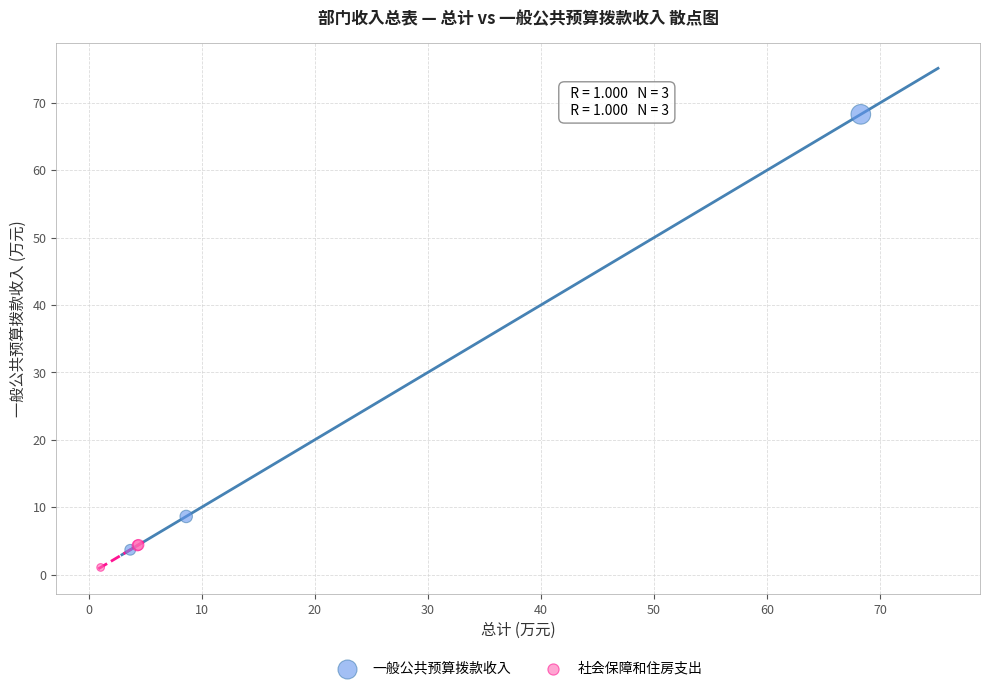

Which series reaches the maximum Y coordinate?

一般公共预算拨款收入